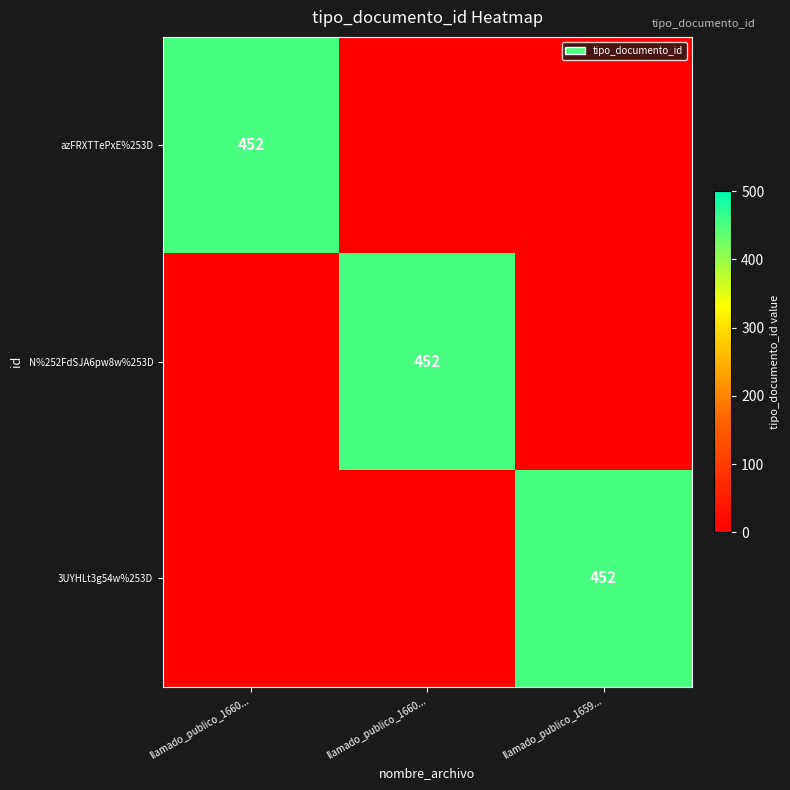

What is the greatest value displayed?

452